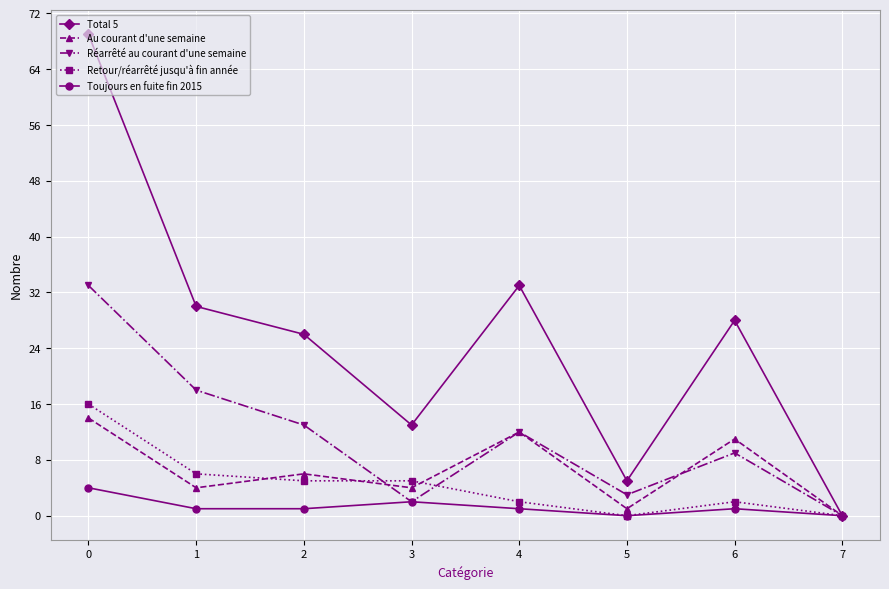

Which series has the widest spread of values?

Total 5